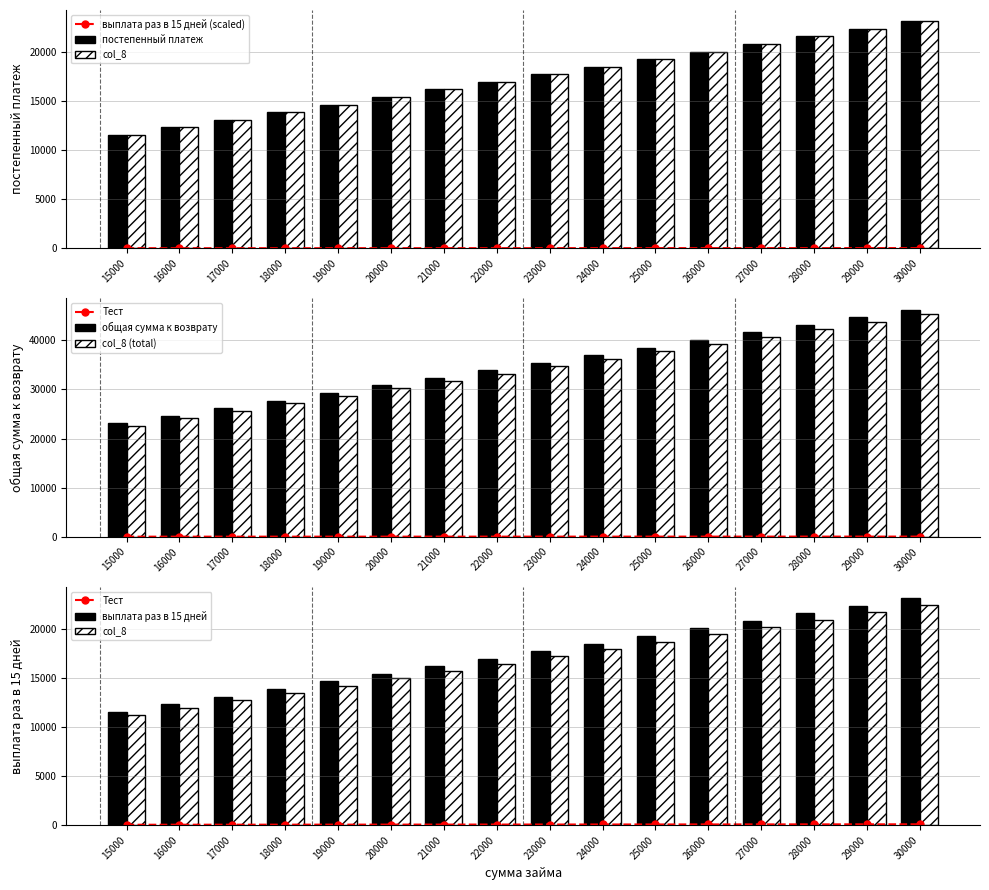

True or false: выплата раз в 15 дней (scaled) has a value of 16.9 at 22000.

True